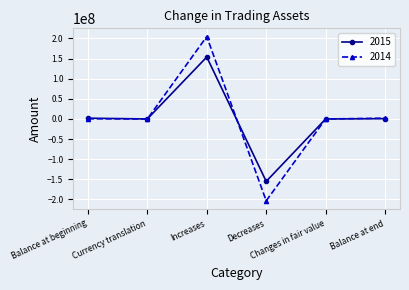

Count the number of categories in the chart.

6